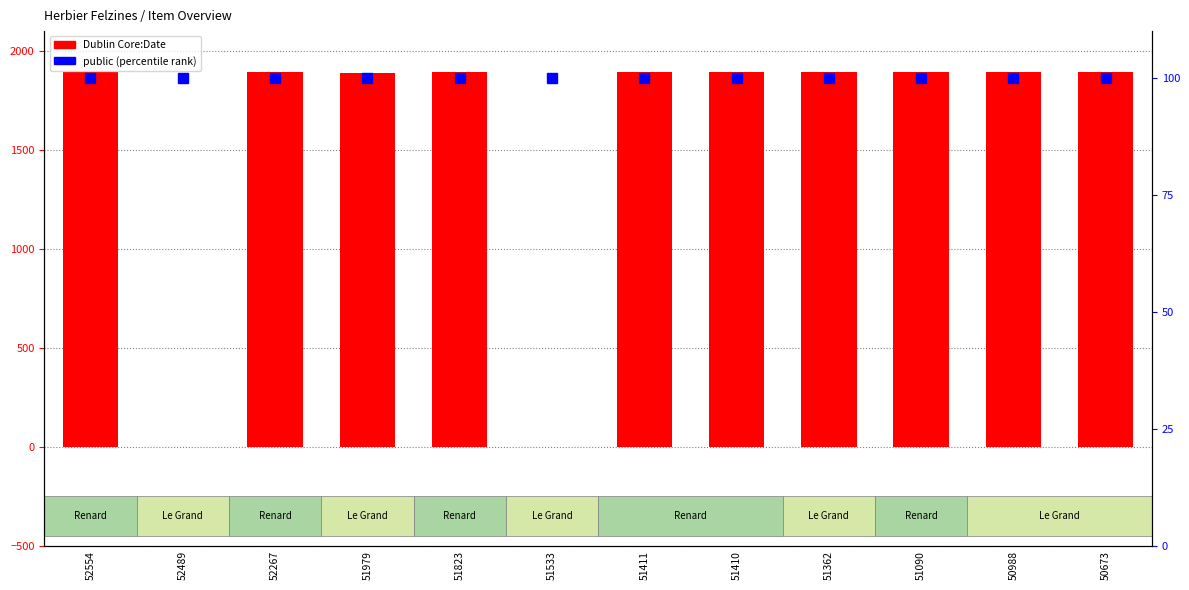

At how many categories does at least one series exceed 499?

10